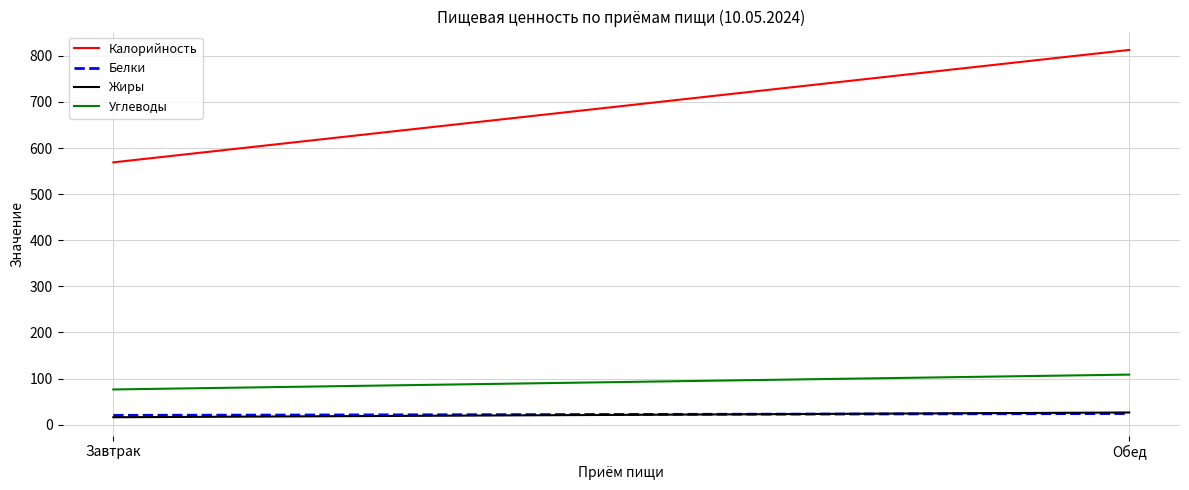

What is the label of the 2nd point from the left?

Обед